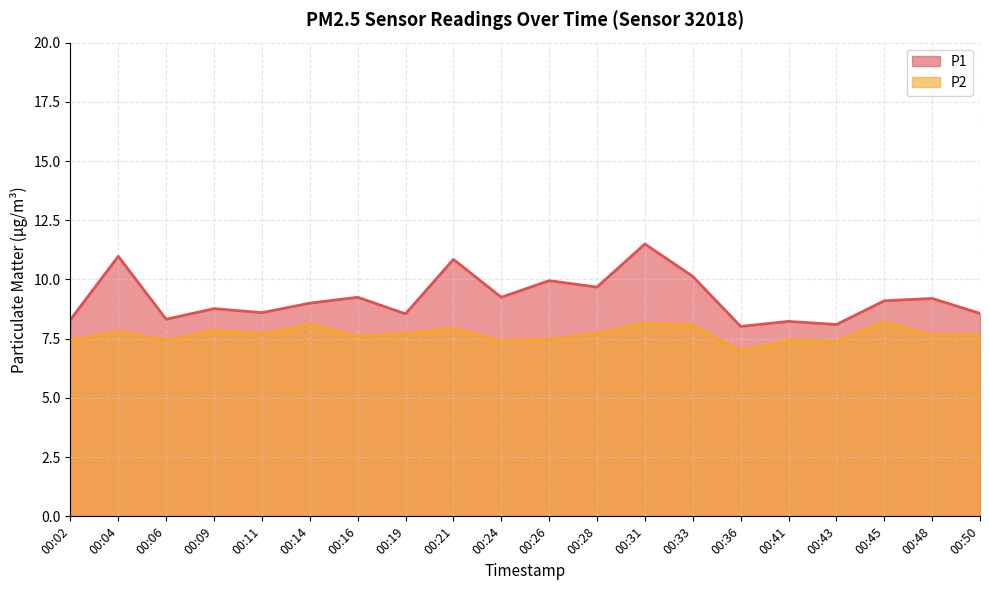

What is the total value across all series at 00:02?

15.7